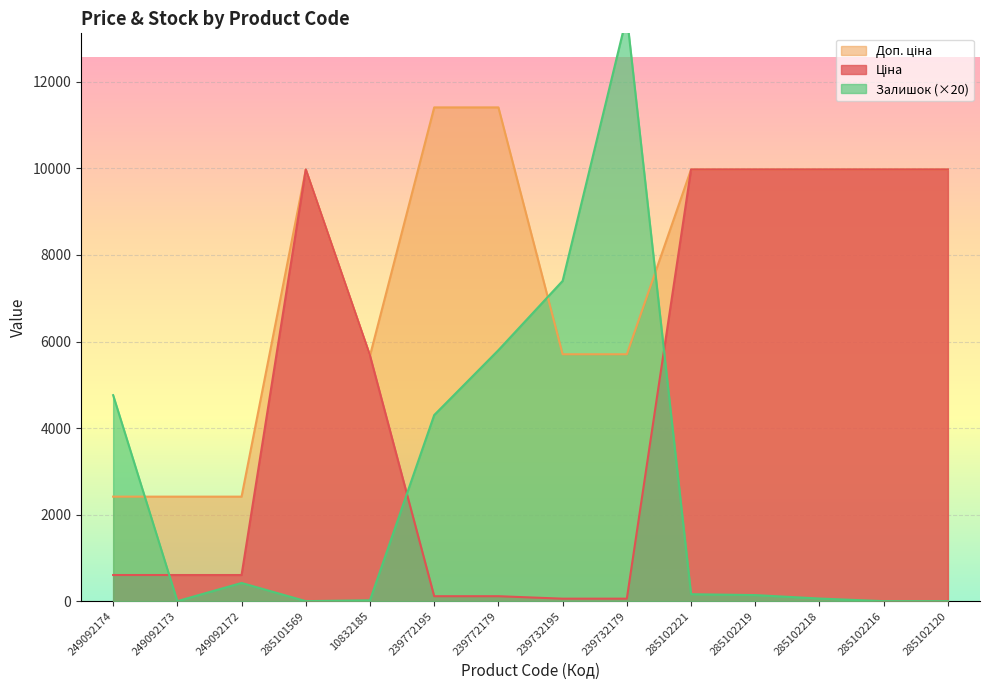

Count the number of categories in the chart.

14